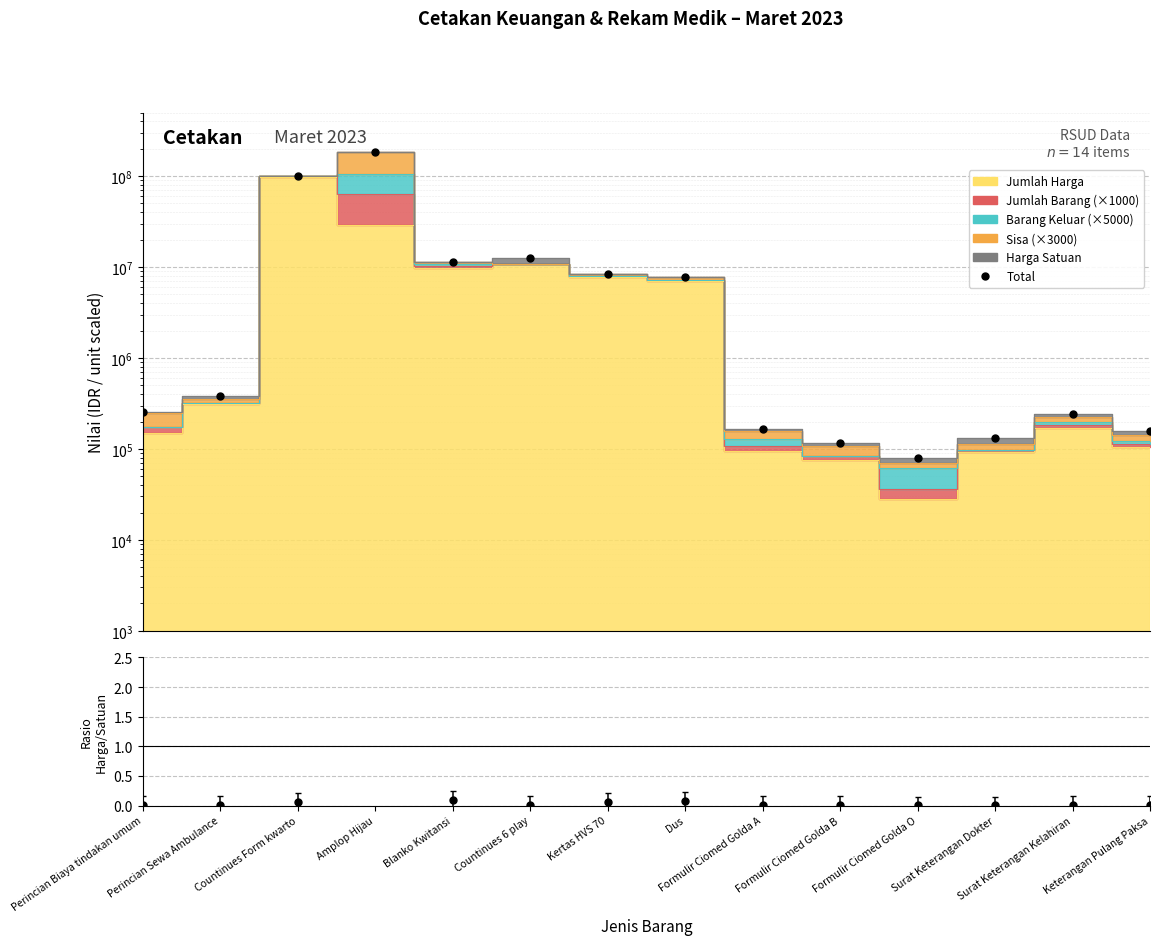

Is it true that Ratio equals 0.0 at Formulir Ciomed Golda O?

False